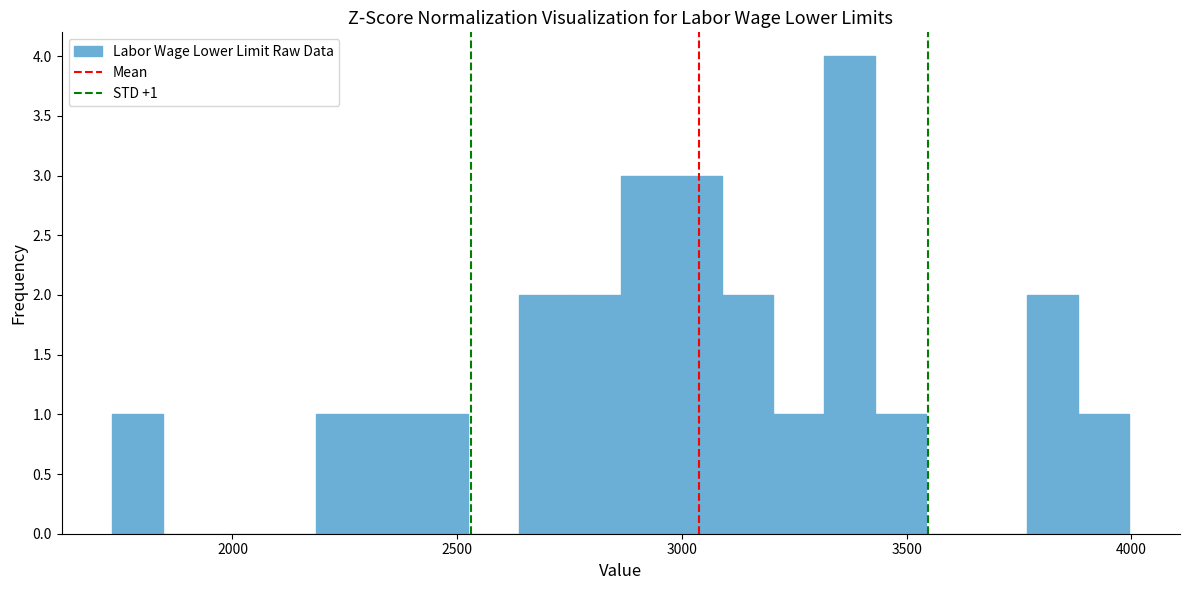

Read against the x-axis, roughly where is the centre of the tallest bar?

3350